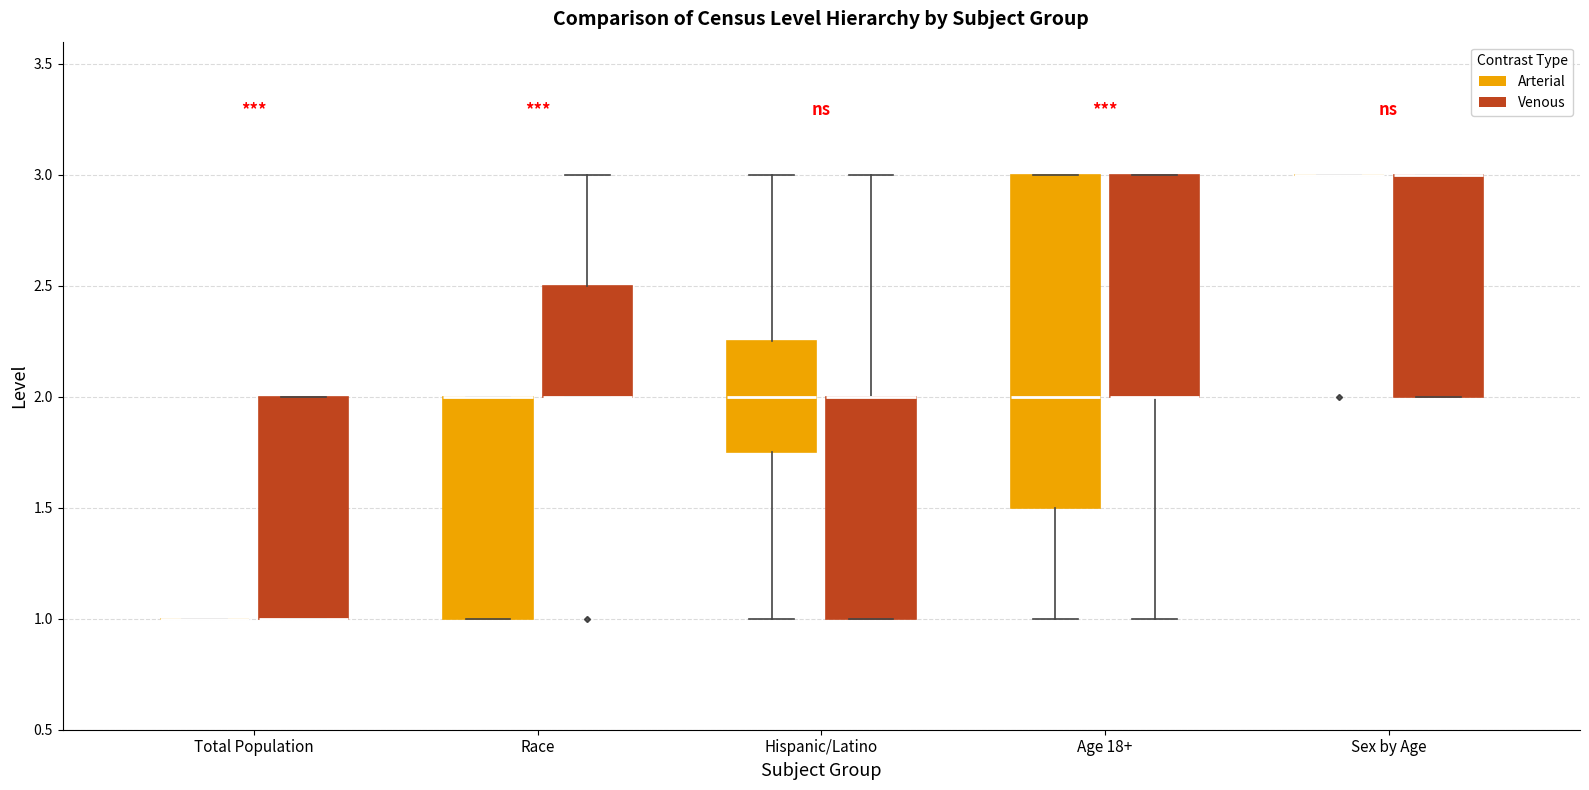

Comparing the boxes themselves (not the whiskers), which one is the tallest?

Age 18+ (Arterial)